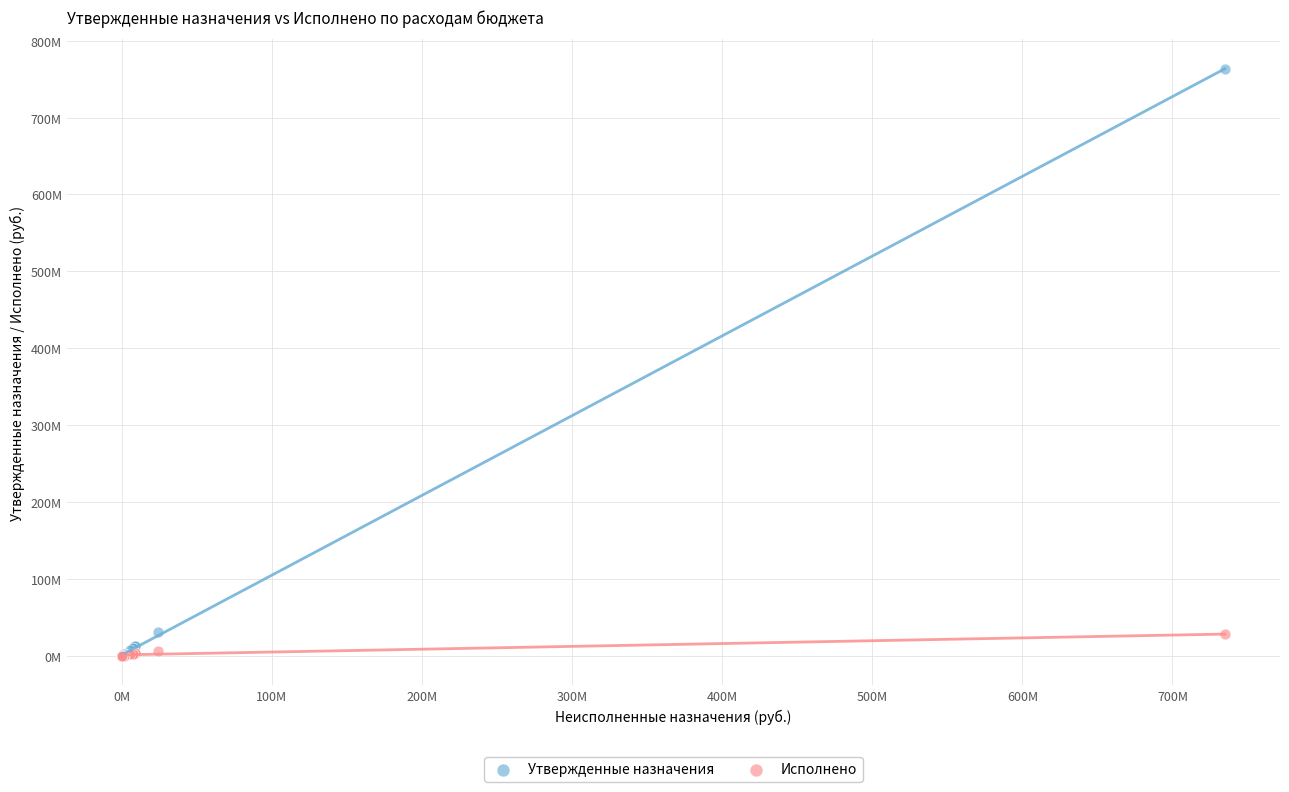

Which series contains the highest Y value?

Утвержденные назначения